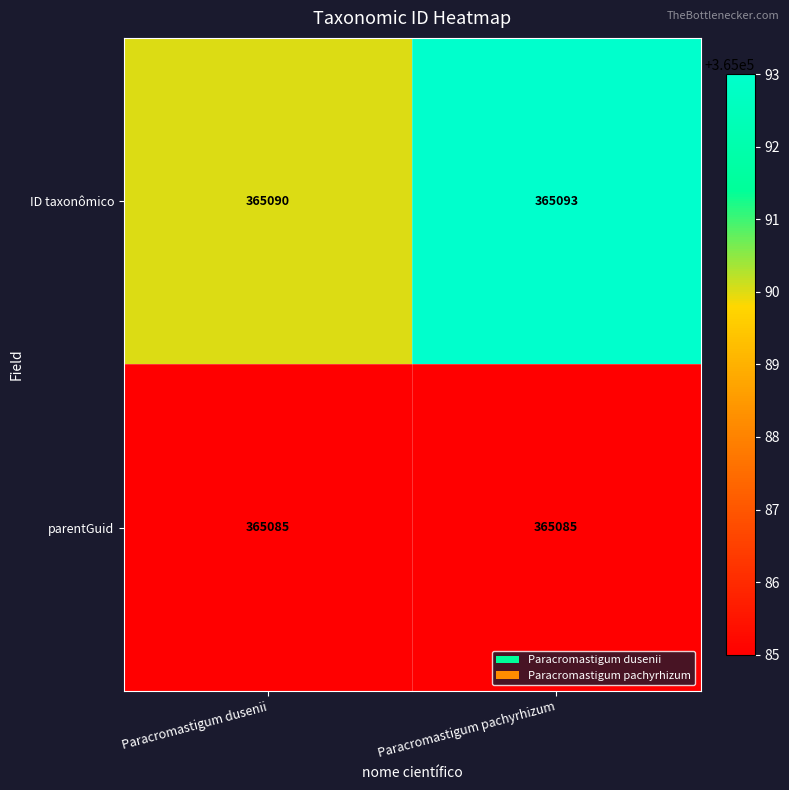

What is the maximum value for parentGuid?

365085